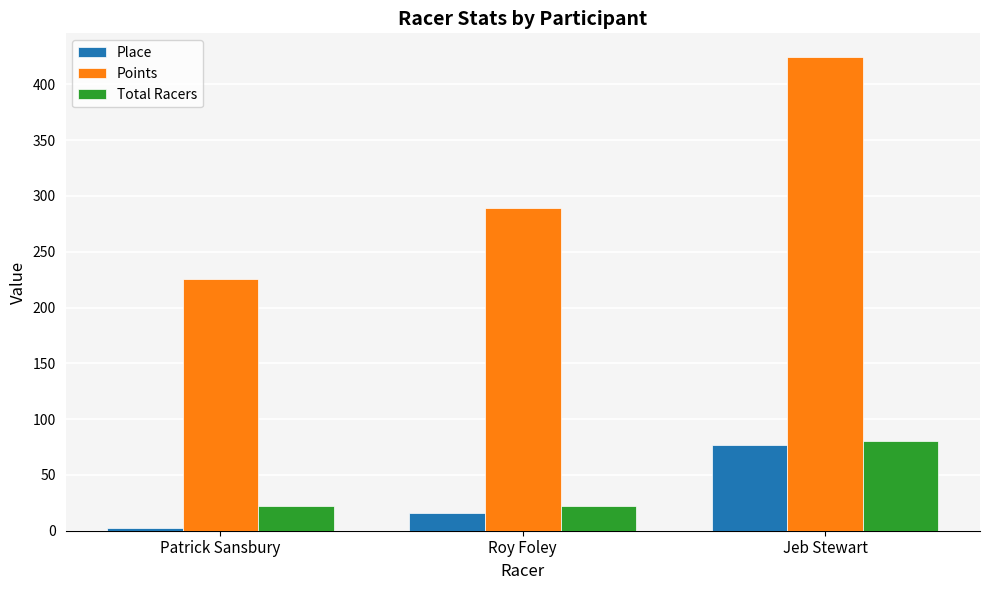

Rank the series at Patrick Sansbury from lowest to highest value.

Place, Total Racers, Points